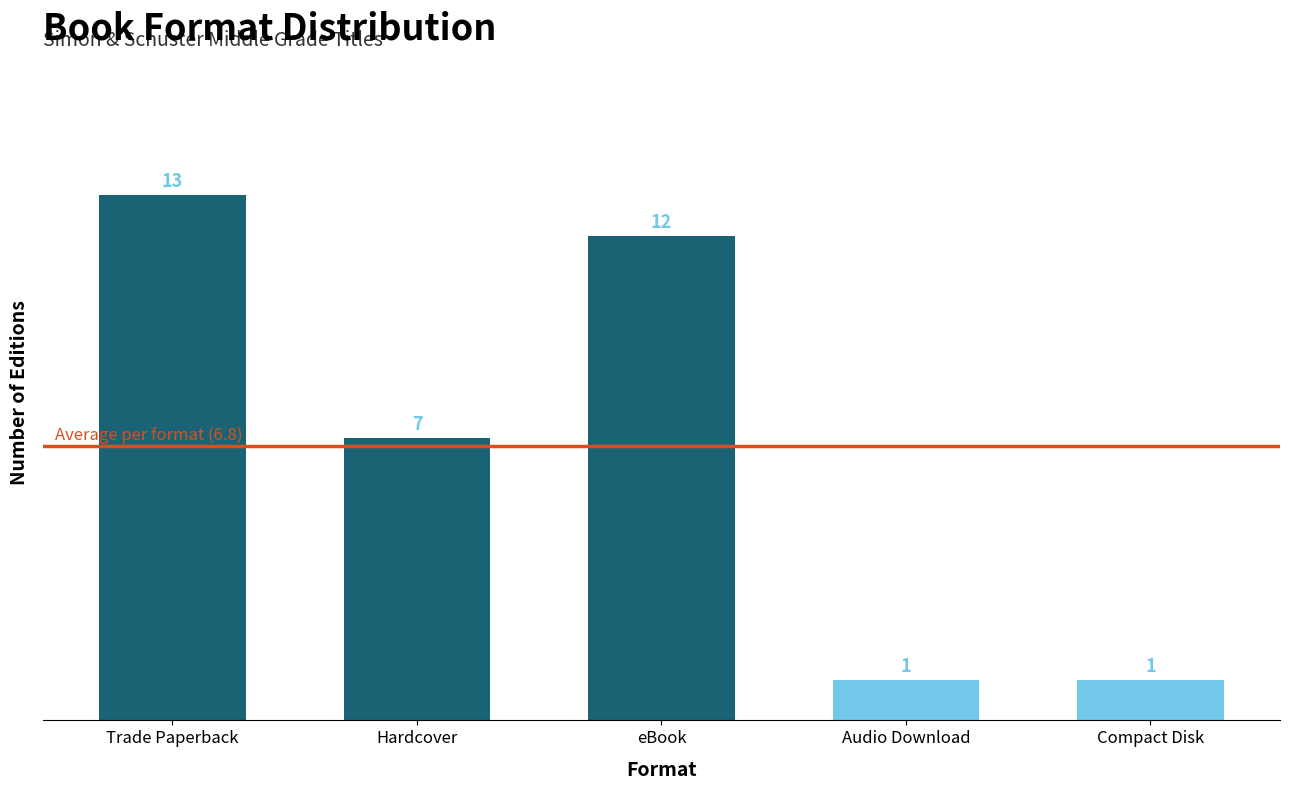

Reading left to right, what are all the values shown in this chart?

Trade Paperback=13	Hardcover=7	eBook=12	Audio Download=1	Compact Disk=1